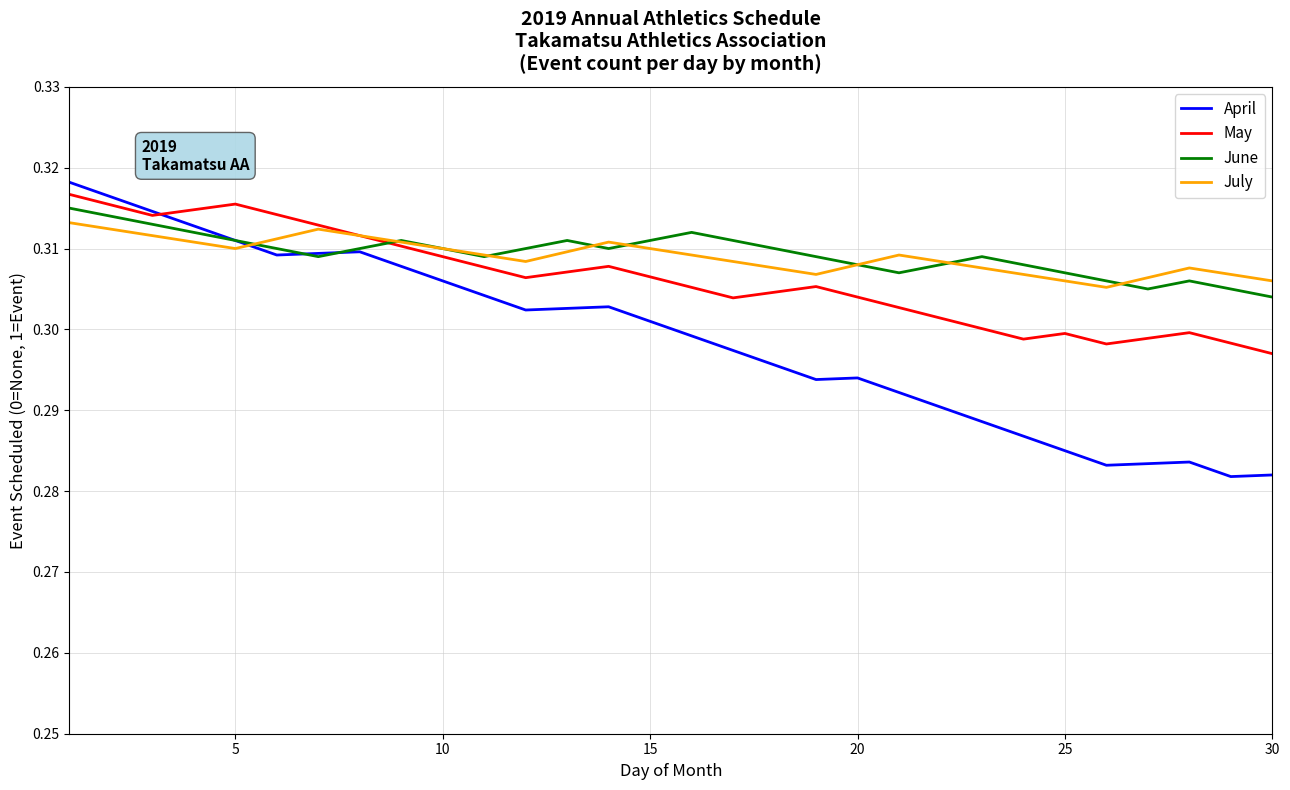

Which series has the largest range (max minus min)?

April